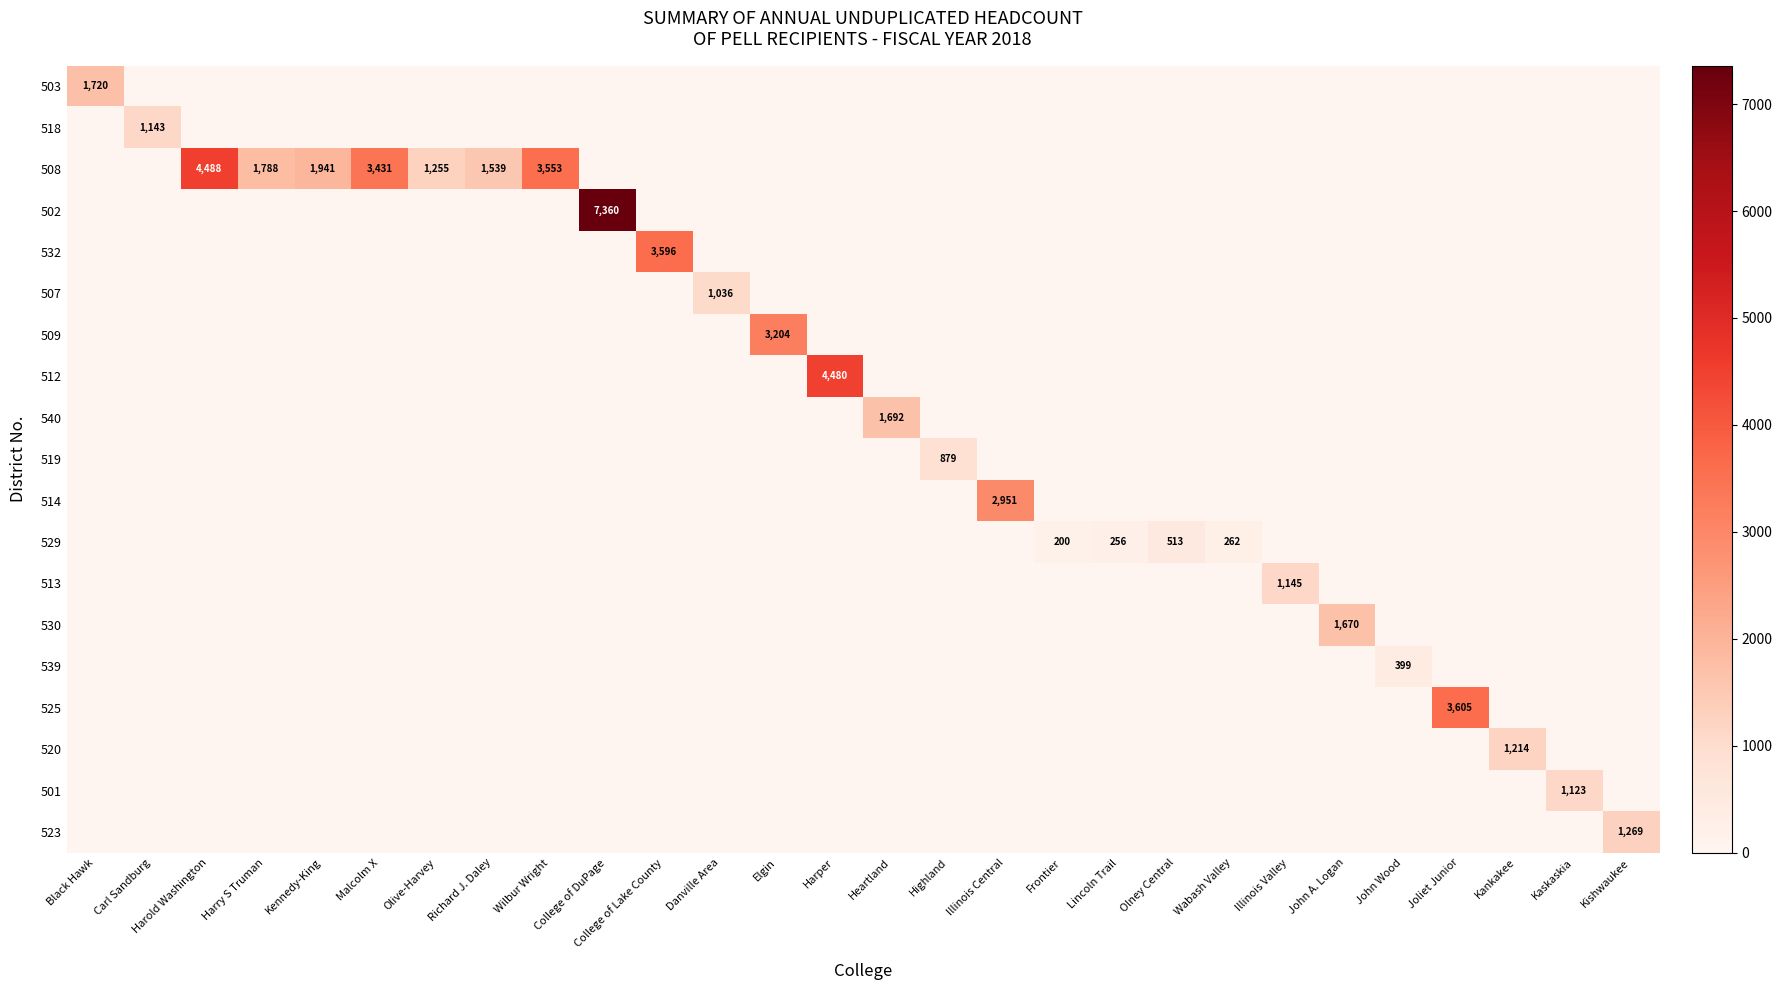

At which category does the chart reach its peak across all series?

College of DuPage